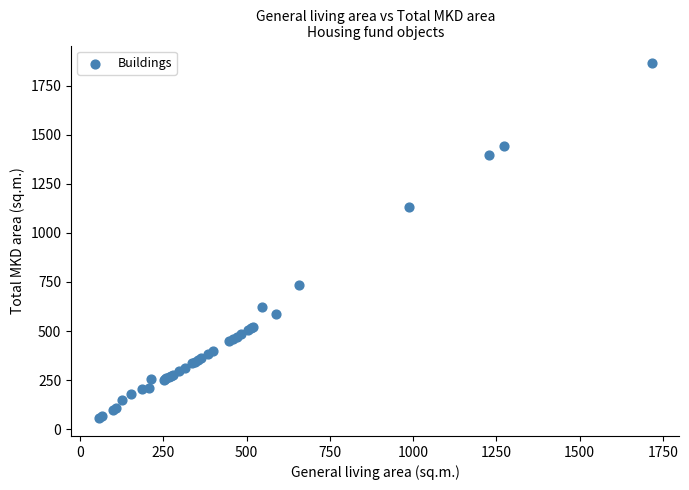

What Y value in the scatter plot is closest to 959?

1130.4